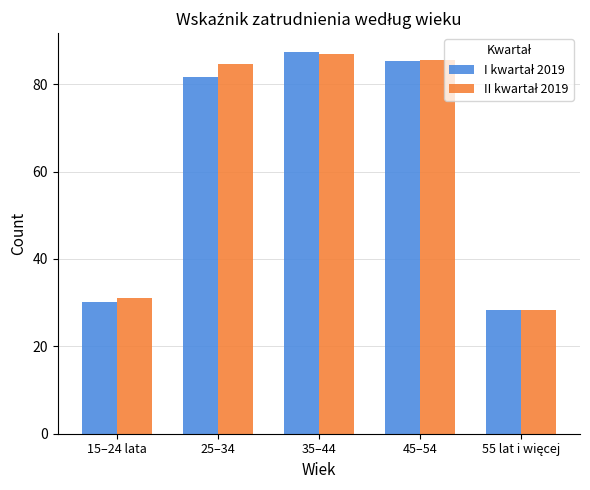

What is the spread (max minus min) of values at 15–24 lata?

0.9